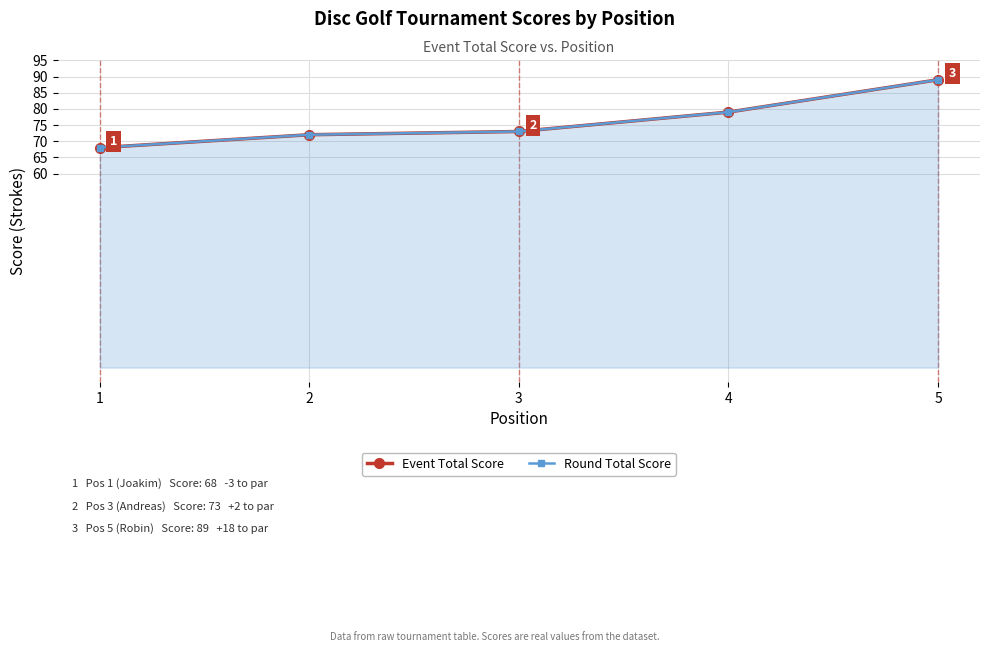

Which label corresponds to the largest value in the chart?

5